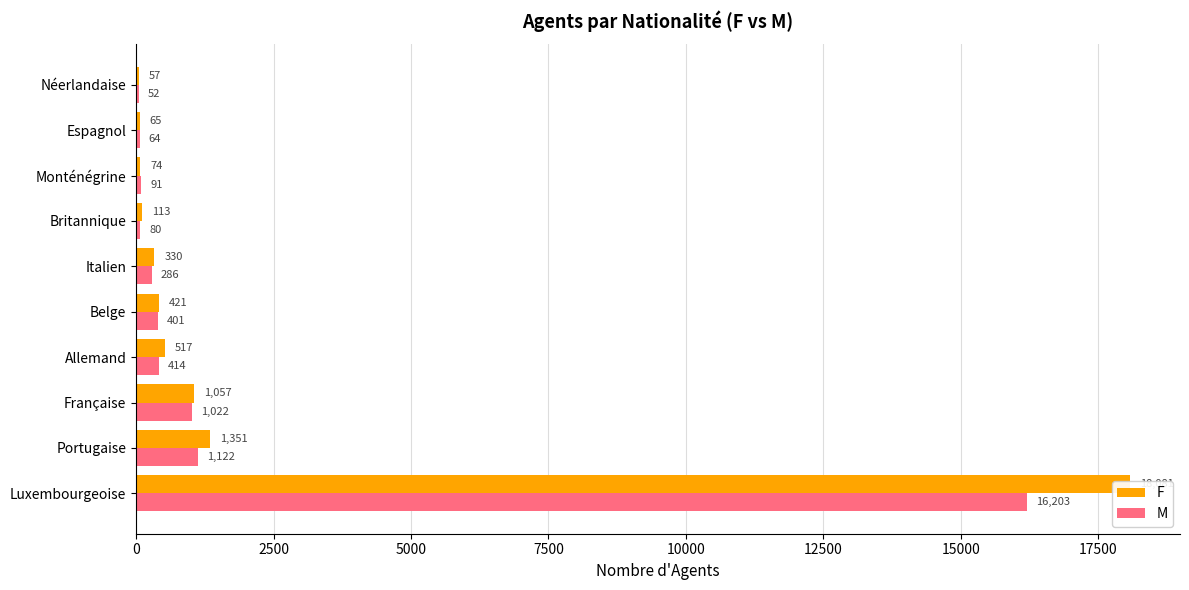

Is it true that F equals 230 at Française?

False